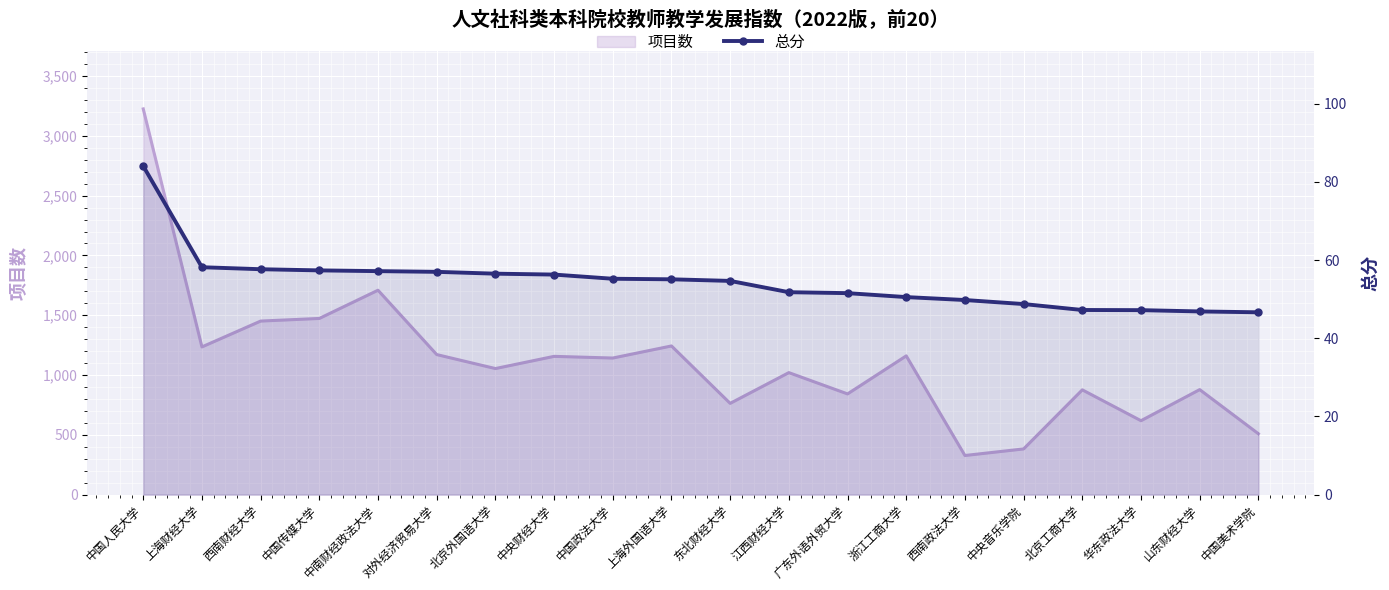

How many lines are shown in the chart?

1